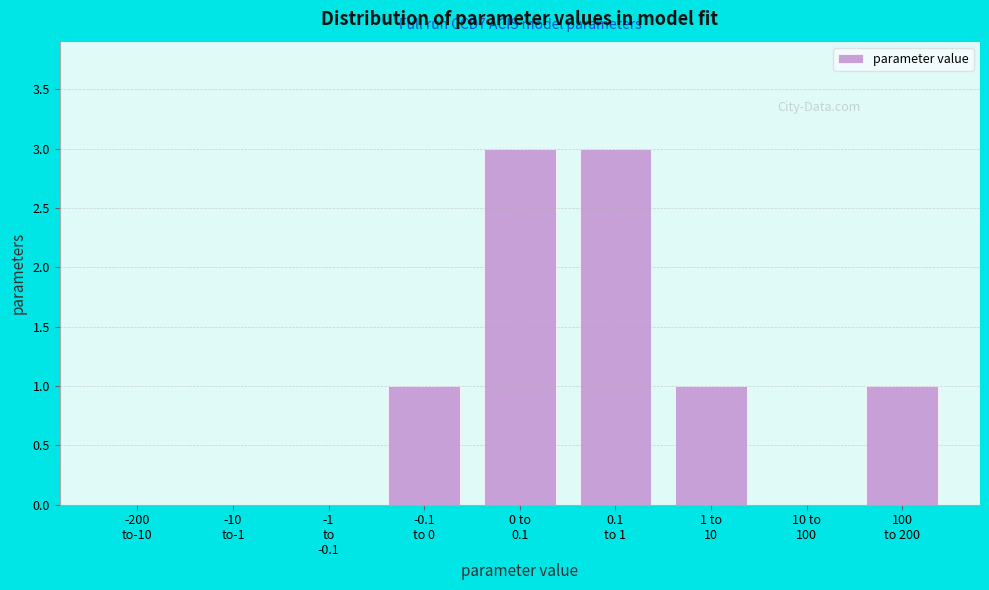

What is the sum of all values?

9